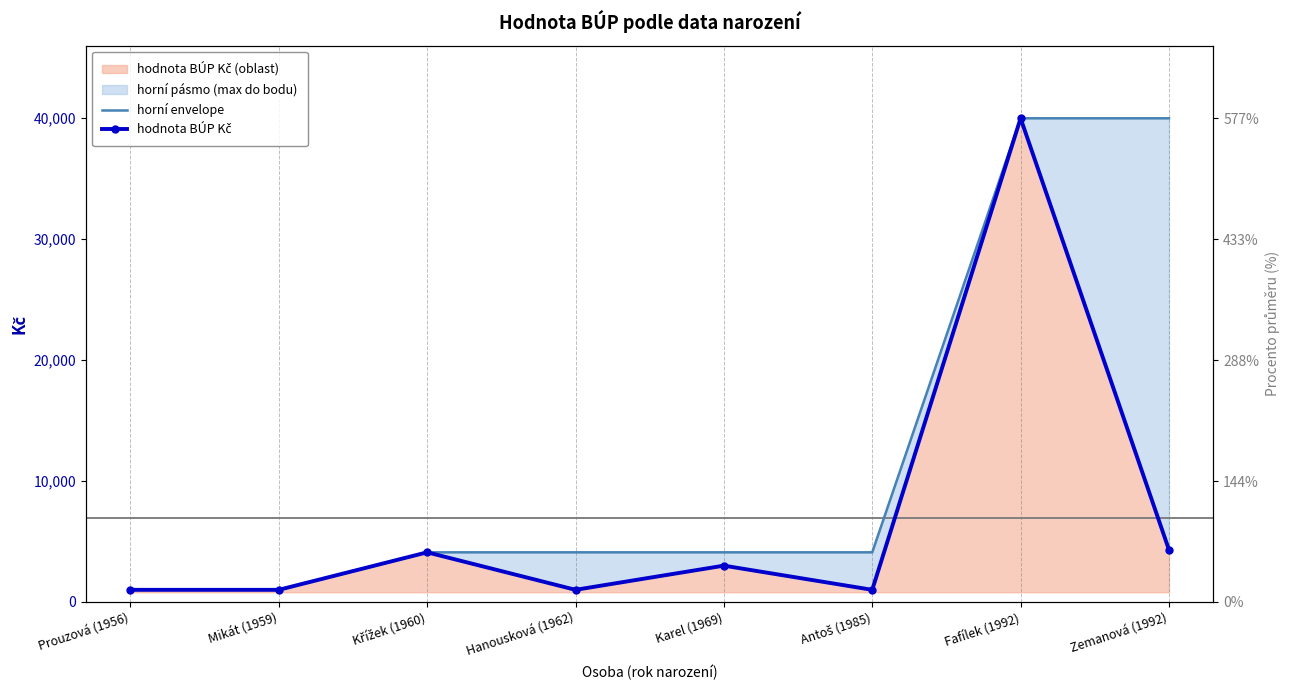

True or false: horní envelope has more than 1 interior local peaks.

False